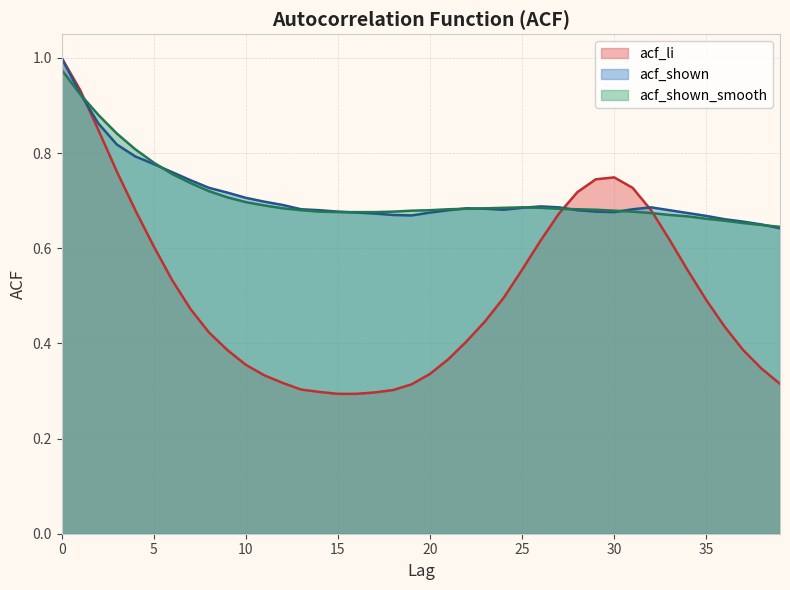

Where is acf_shown_smooth nearest to the value 0?

39